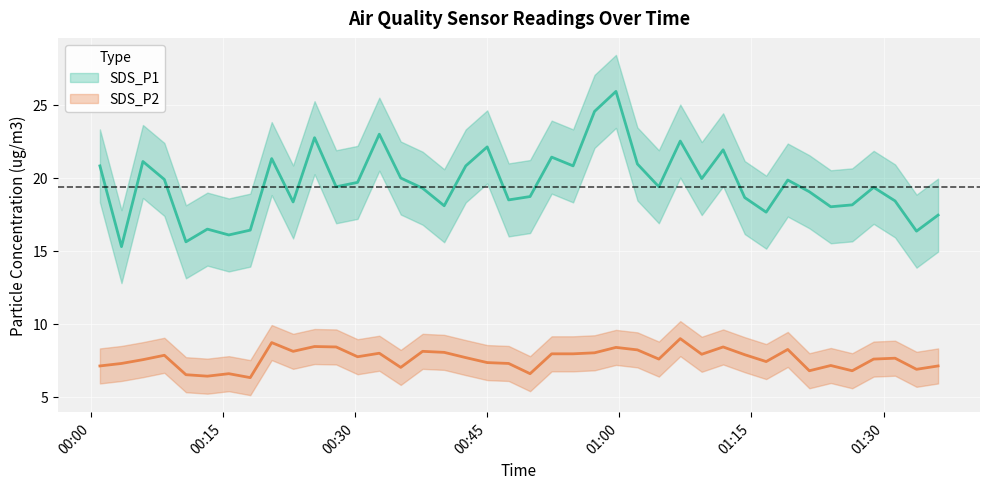

True or false: SDS_P2 and SDS_P1 cross at least once.

False